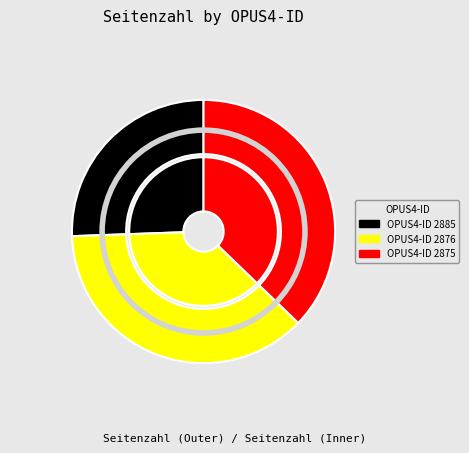

Rank the categories by value from highest to lowest.

2876, 2875, 2885